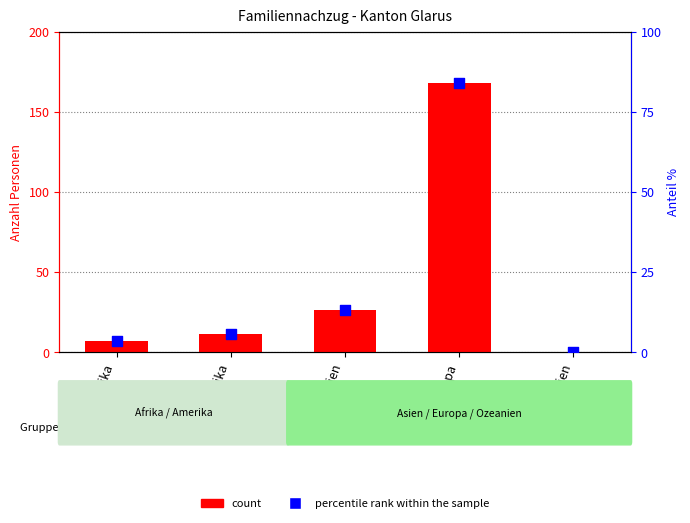

Which series reaches the minimum Y coordinate?

Gesamttotal